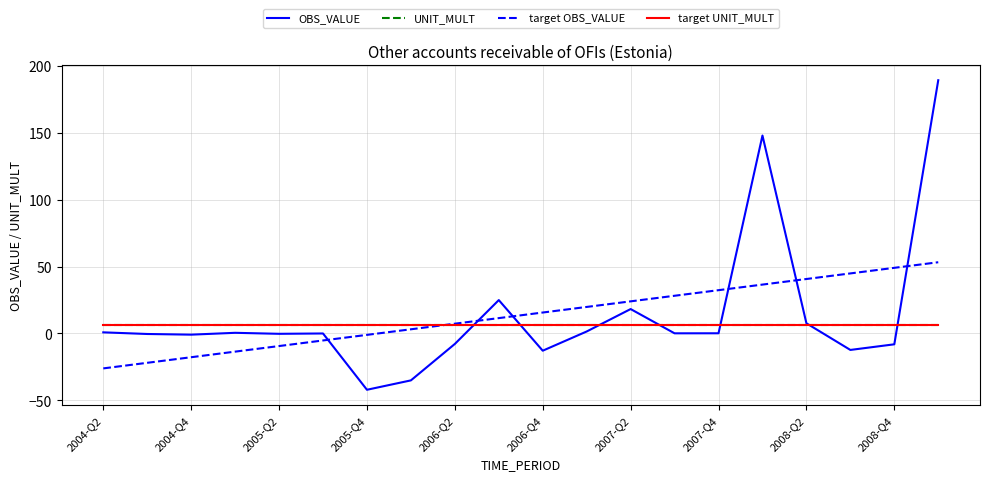

Is this an area chart (filled region under the line)?

No